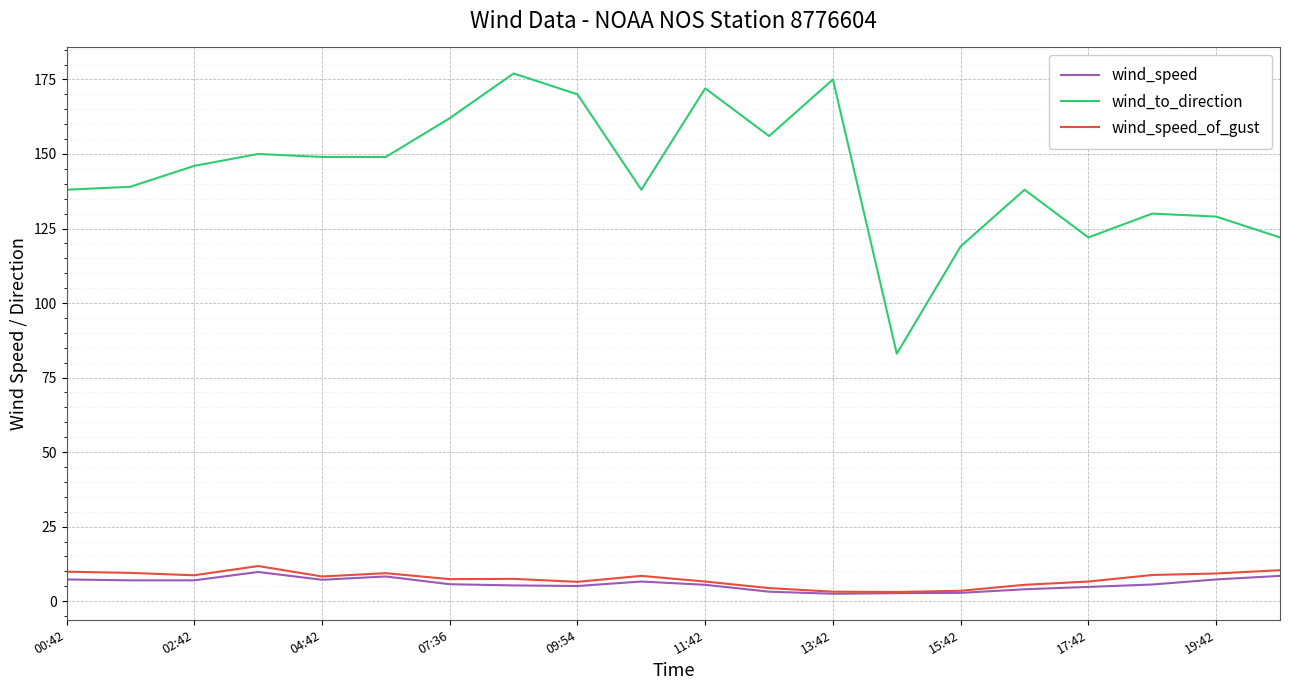

True or false: wind_to_direction and wind_speed_of_gust intersect in this chart.

False